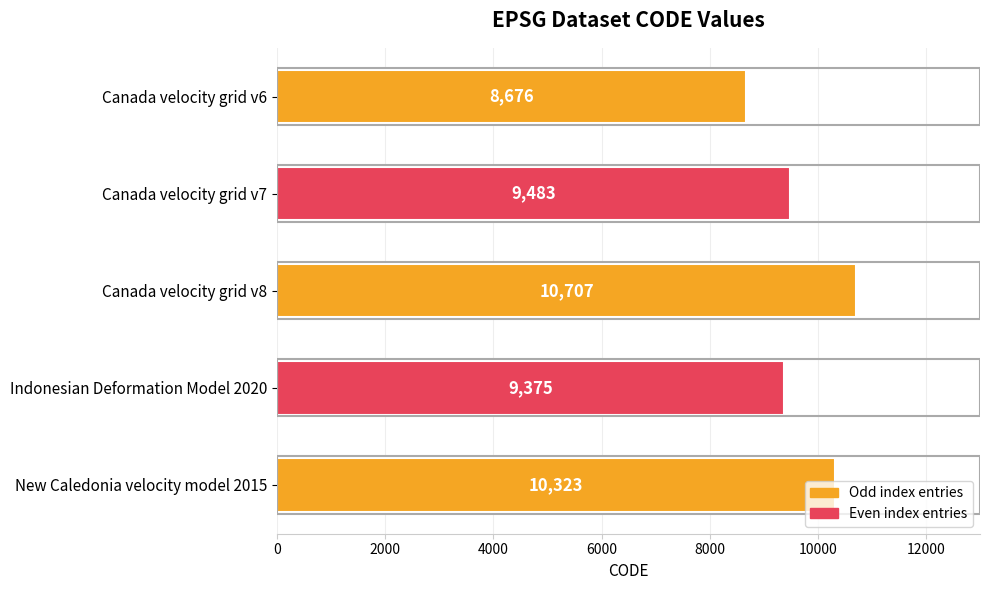

List the labels in order of value, smallest first.

Canada velocity grid v6, Indonesian Deformation Model 2020, Canada velocity grid v7, New Caledonia velocity model 2015, Canada velocity grid v8